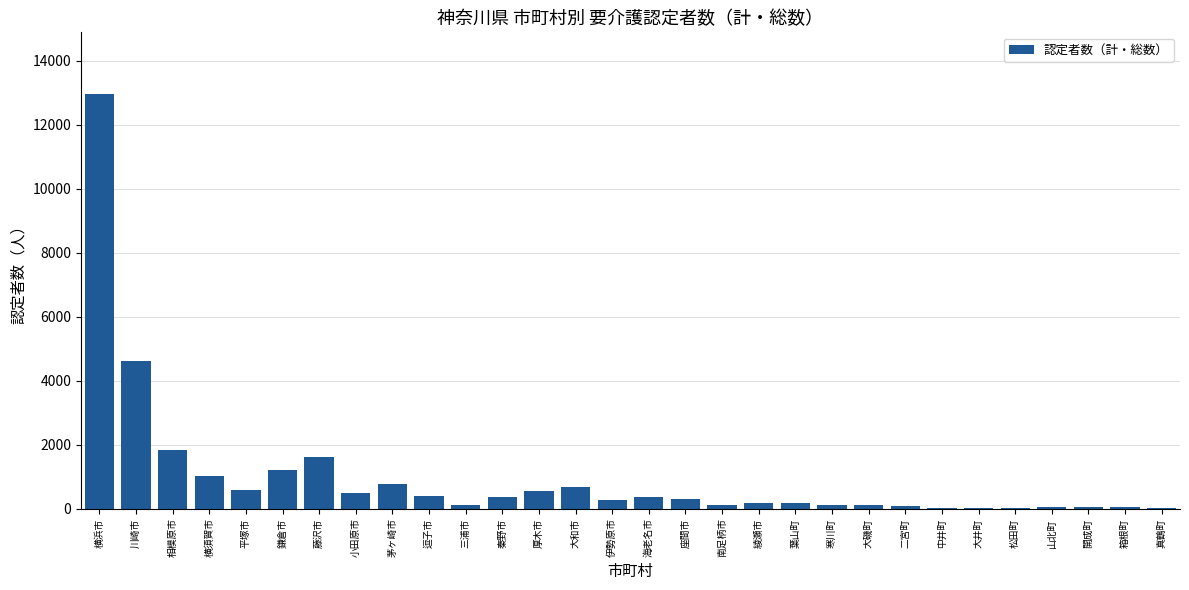

True or false: the data shows 486 at 小田原市.

True